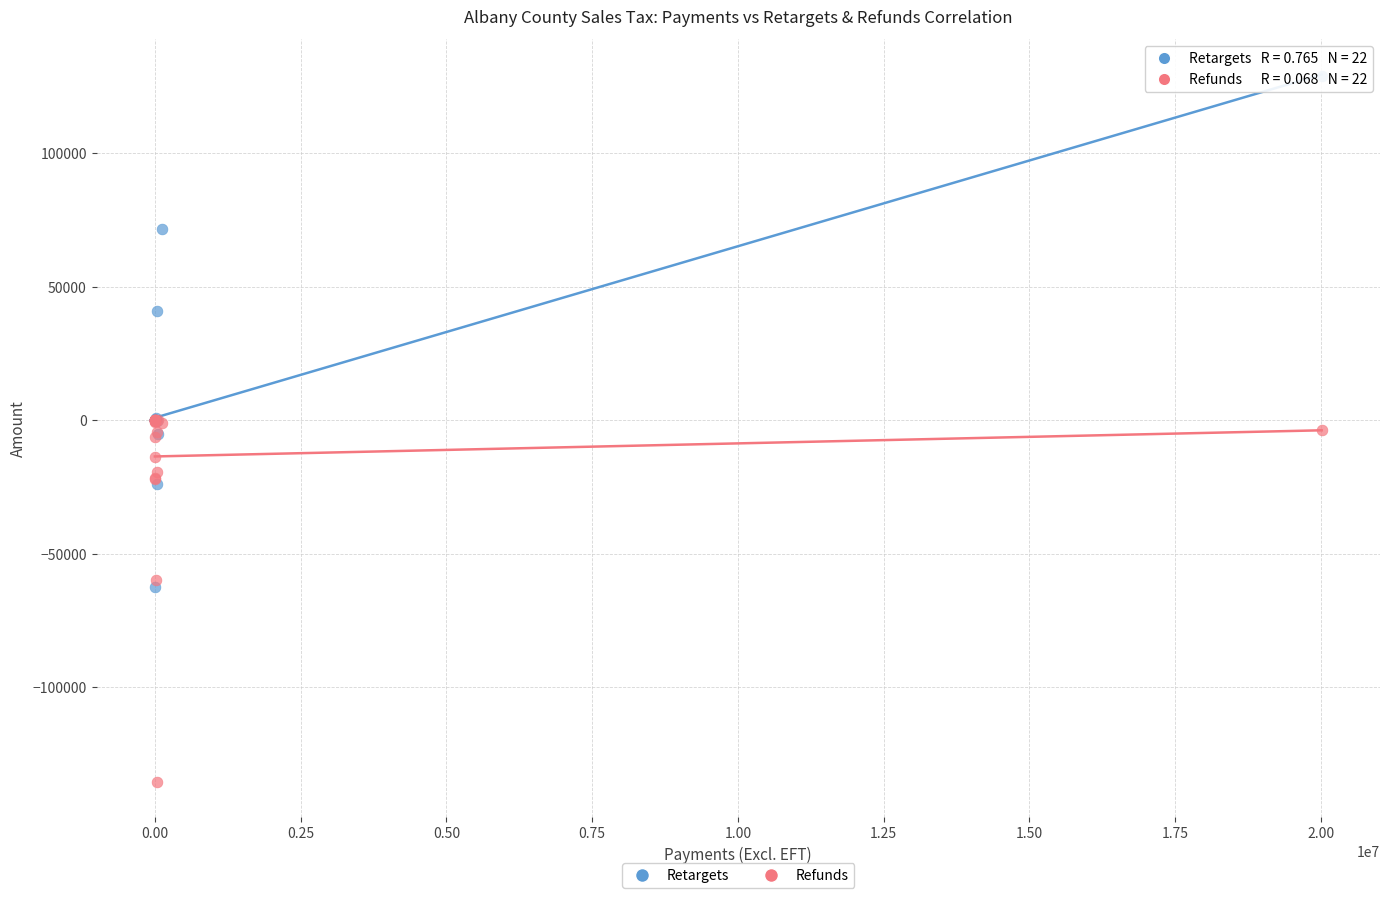

Which series reaches the minimum Y coordinate?

Refunds